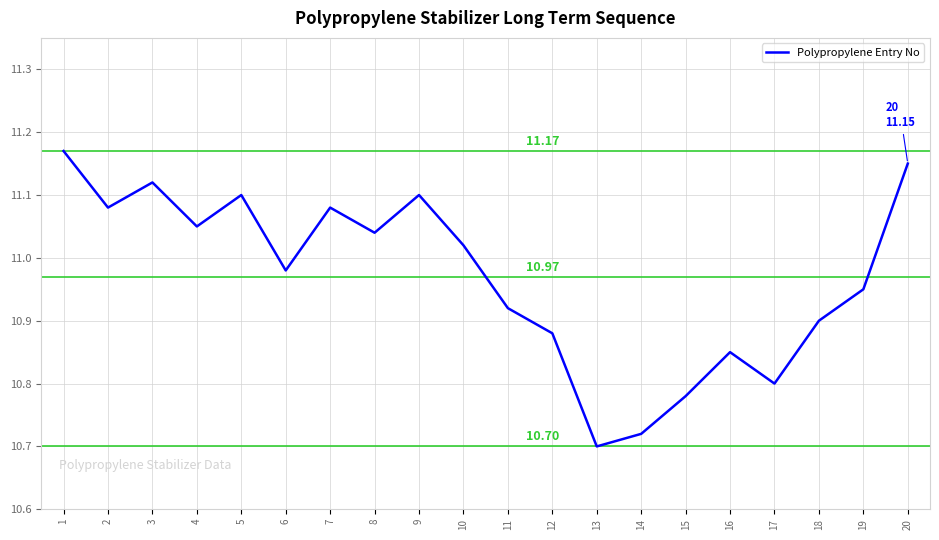

What is the difference between the maximum and minimum values?

0.5